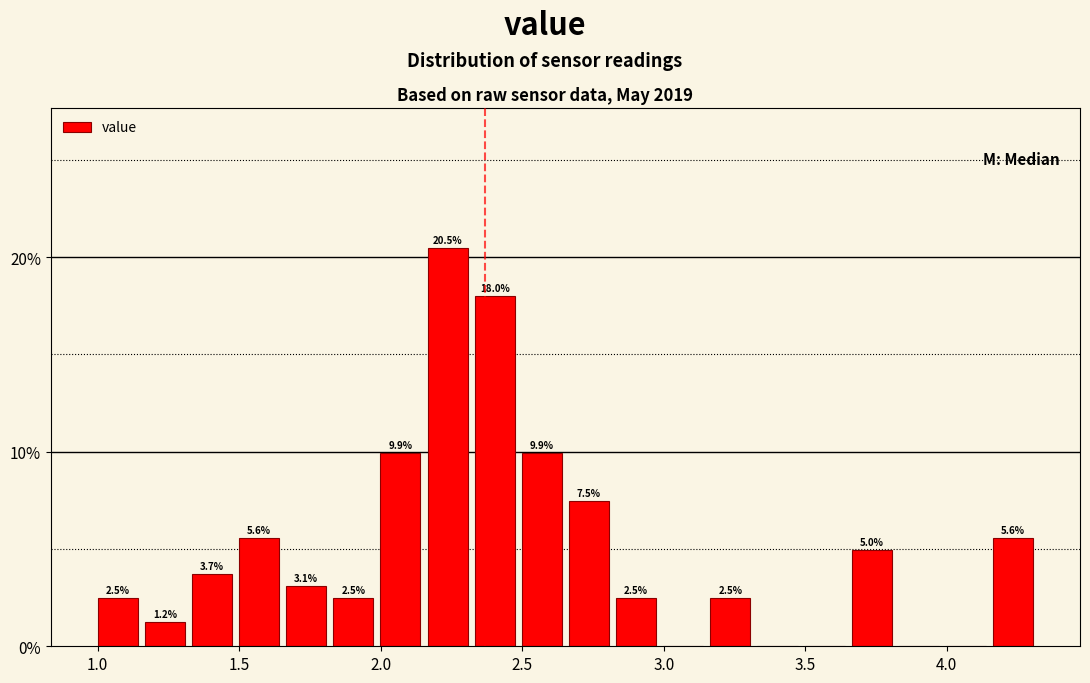

Read against the x-axis, roughly where is the centre of the tallest bar?

2.25